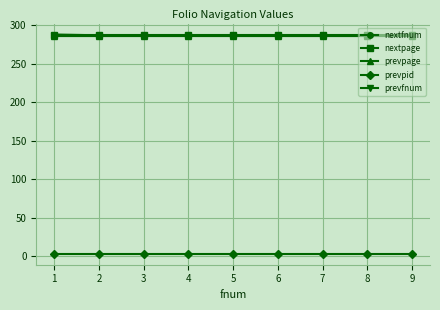

Between 3 and 4, which series saw the biggest shift?

nextfnum